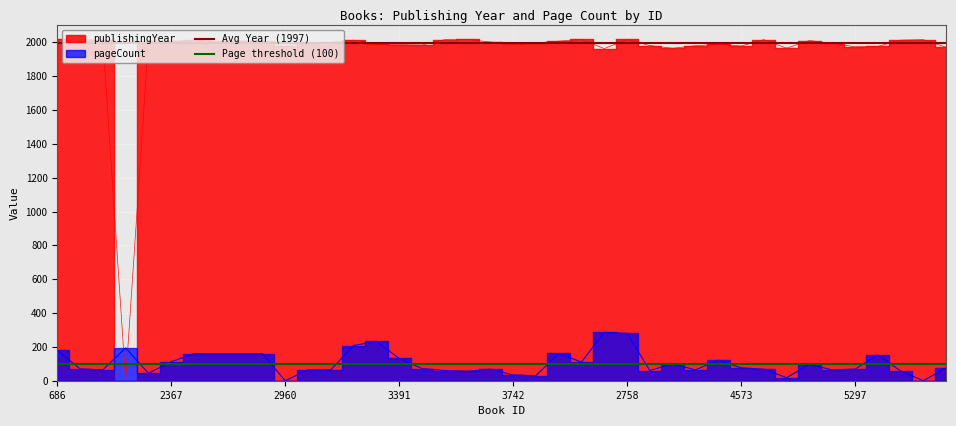

Is it true that Avg Year (1997) equals 1055 at 686?

False